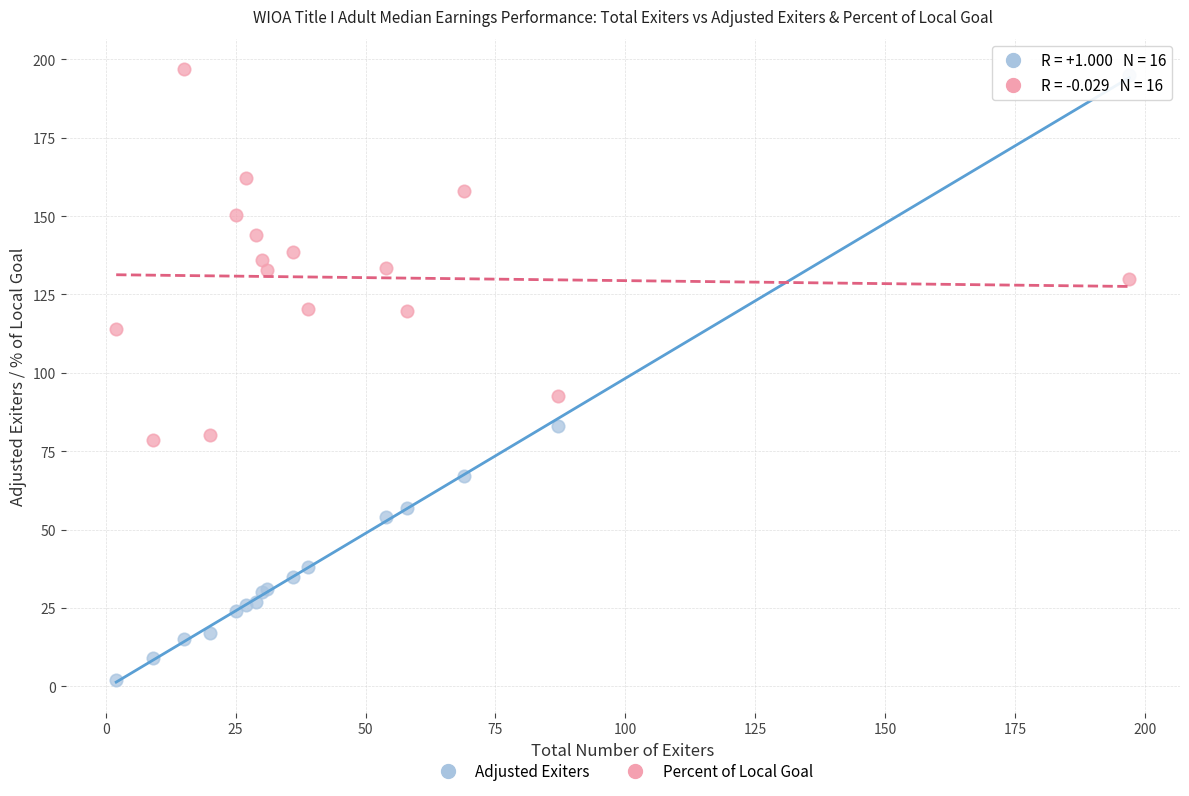

Across all series, what Y value is closest to 99?

92.5